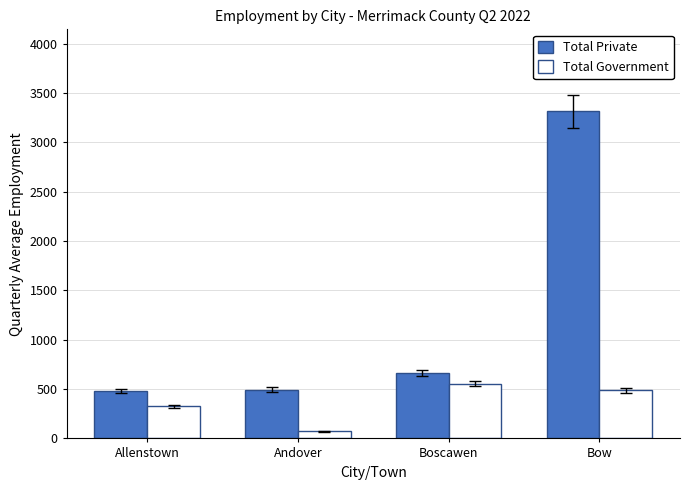

Which series has the largest total across all categories?

Total Private